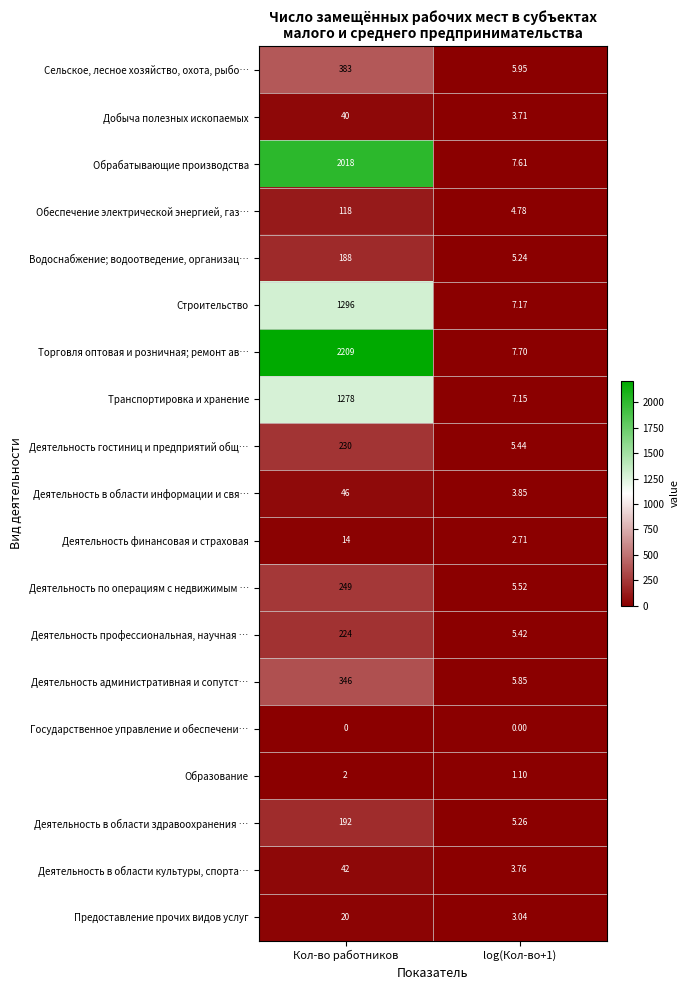

Which category has the highest value across all series?

Кол-во работников